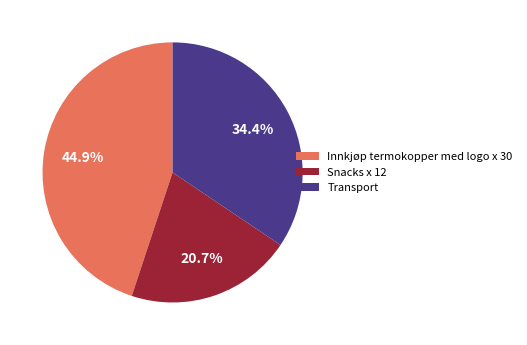

Which slice is the largest?

Innkjøp termokopper med logo x 30